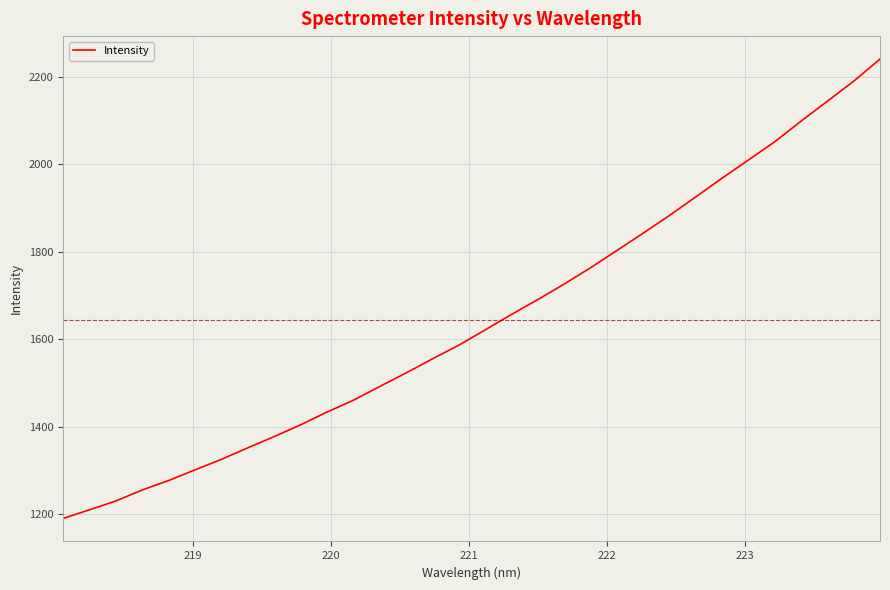

True or false: there are more than 2 points higher than both neighbors.

False